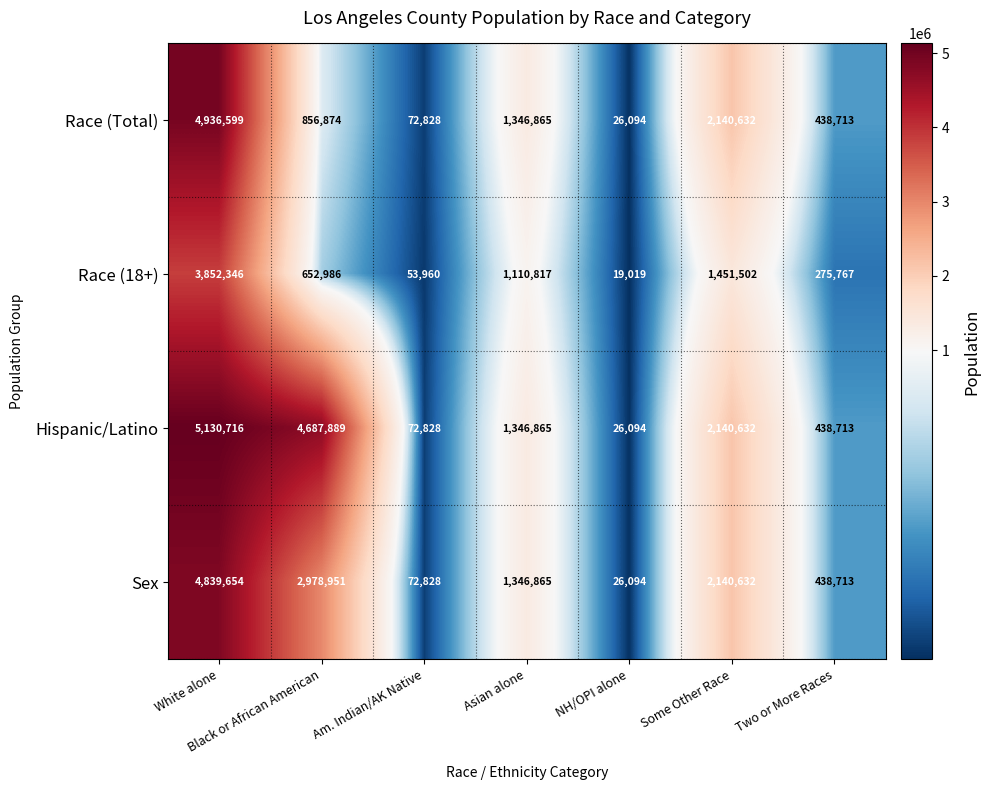

Rank the series by their maximum value, from highest to lowest.

Hispanic/Latino, Race (Total), Sex, Race (18+)